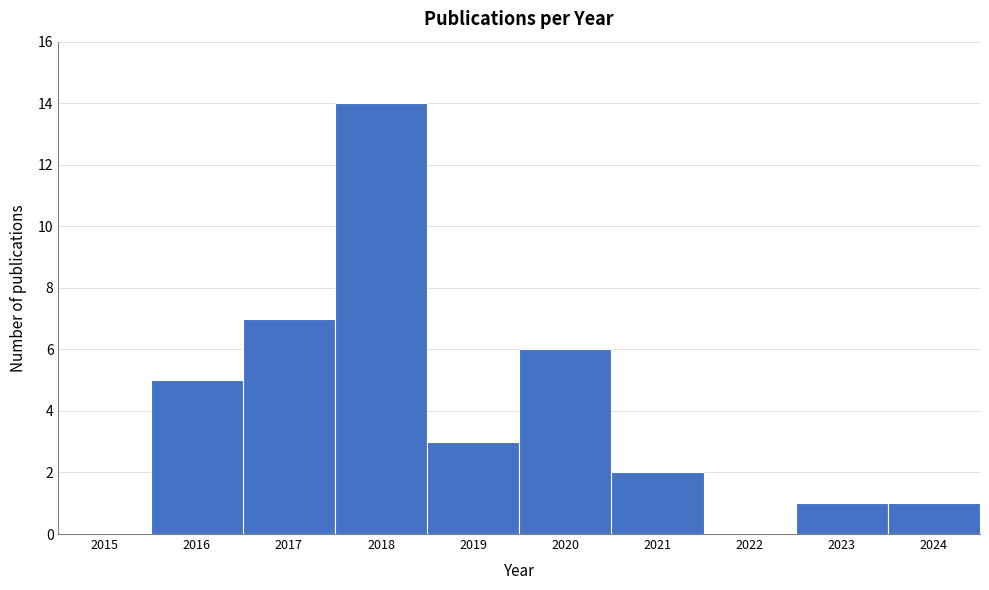

Reading left to right, what are all the values shown in this chart?

2015=0	2016=5	2017=7	2018=14	2019=3	2020=6	2021=2	2022=0	2023=1	2024=1